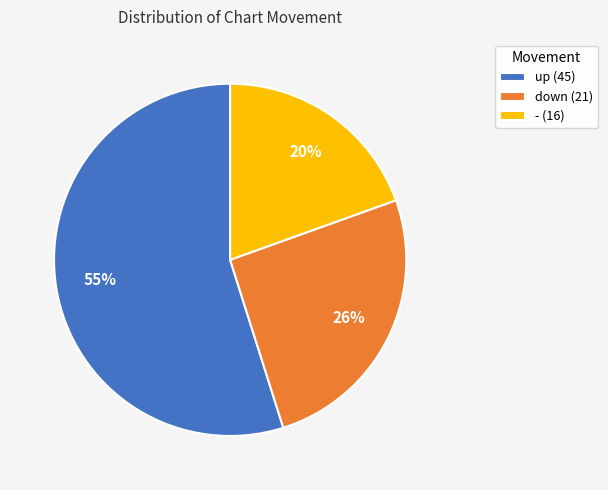

Which category accounts for the majority?

up